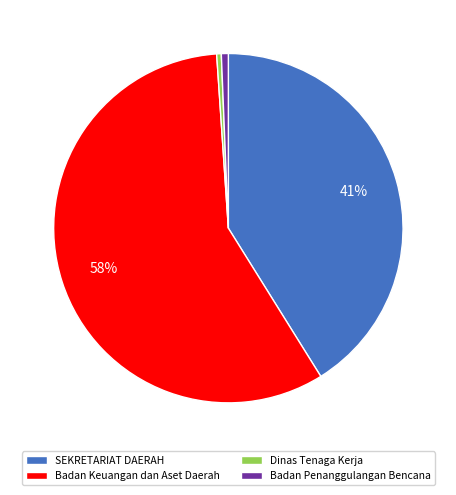

Combined, do Badan Keuangan dan Aset Daerah and Dinas Tenaga Kerja account for over 50%?

Yes